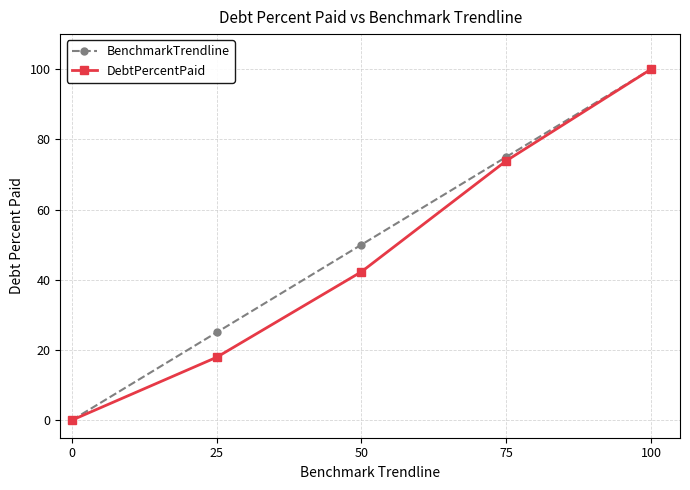

The value of BenchmarkTrendline at 0 is 39.4. True or false?

False